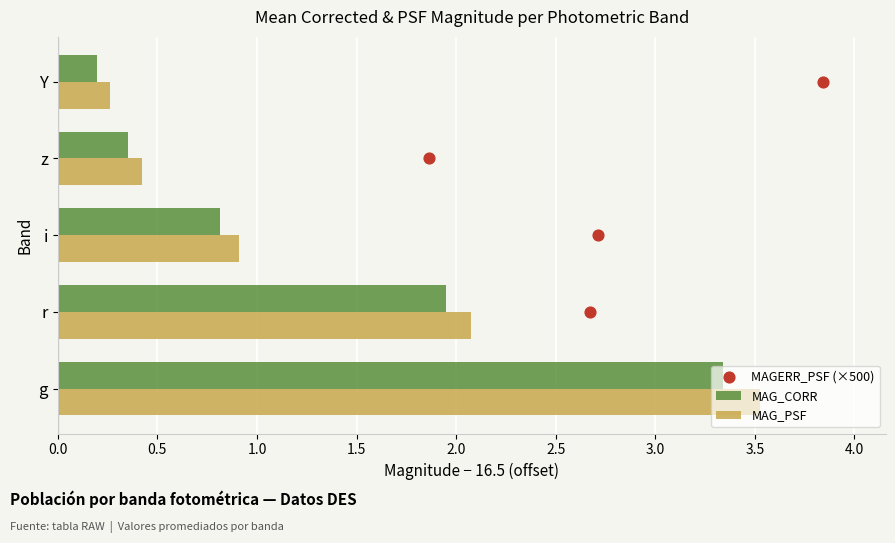

The MAG_CORR series shows 0.1 at z. True or false?

False